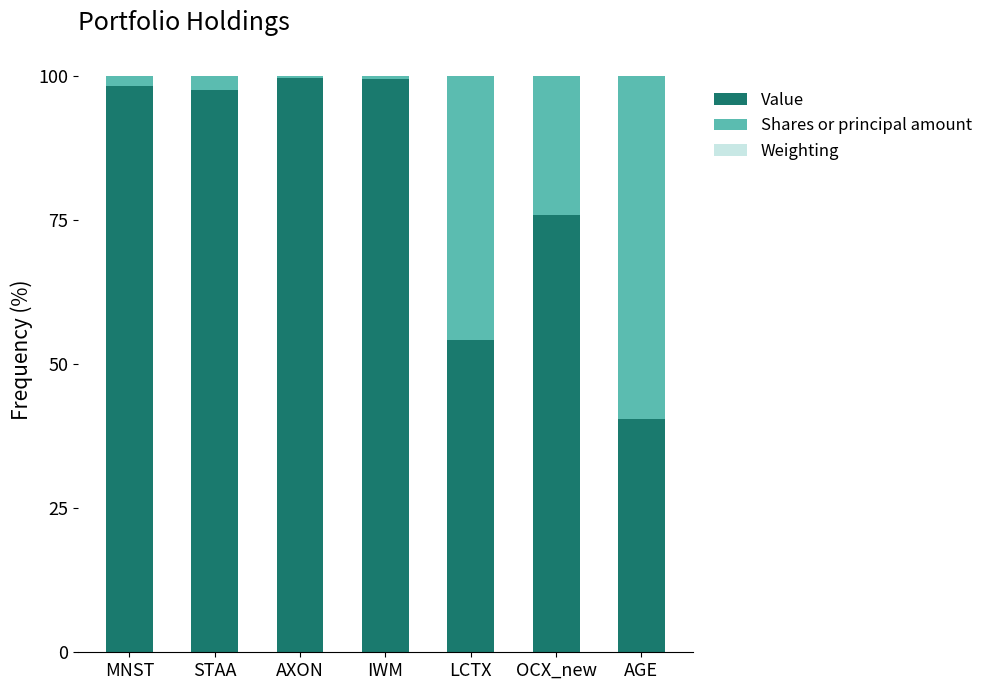

What is the highest value of the Value series?

99.5